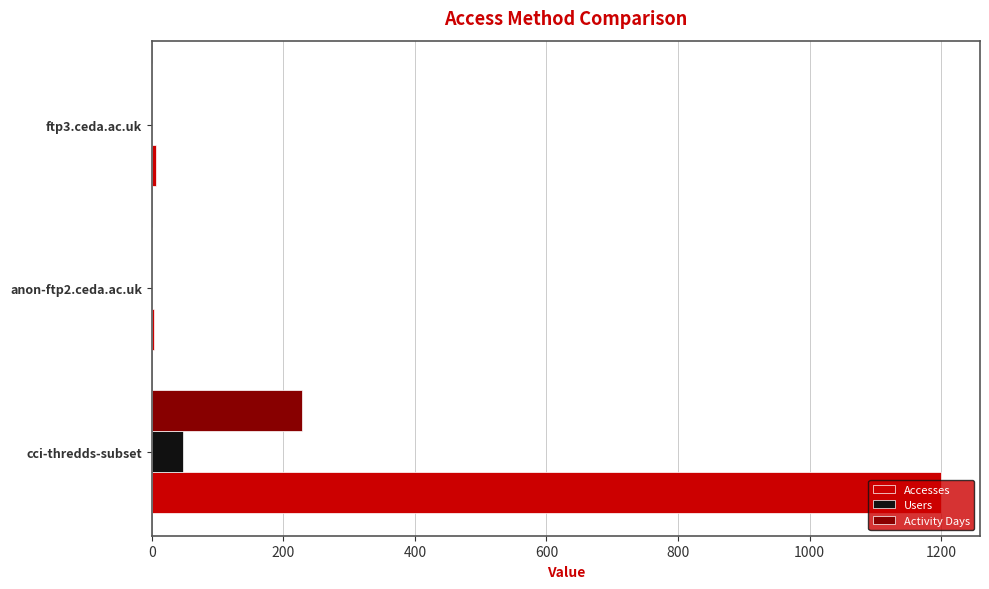

What is the greatest value displayed?

1199